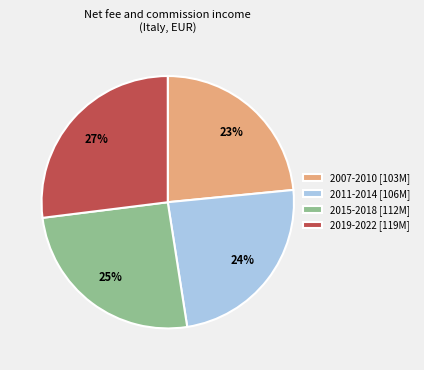

What is the largest slice in the pie chart?

2019-2022 [119M]